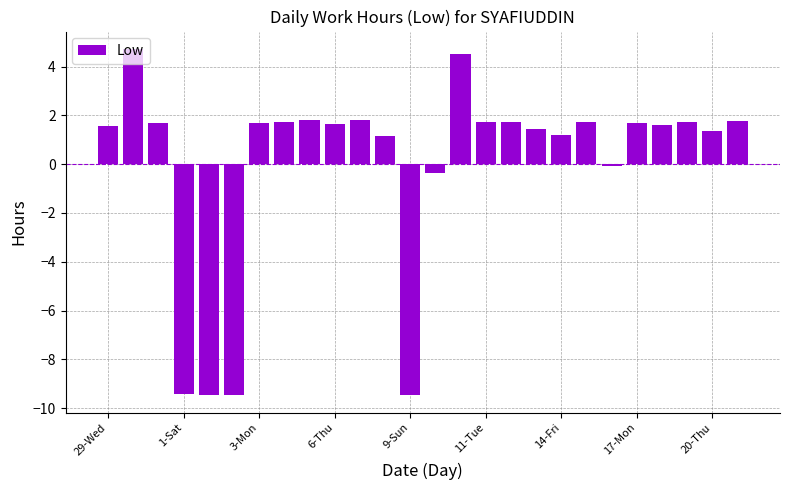

What is the smallest value displayed?

-9.5